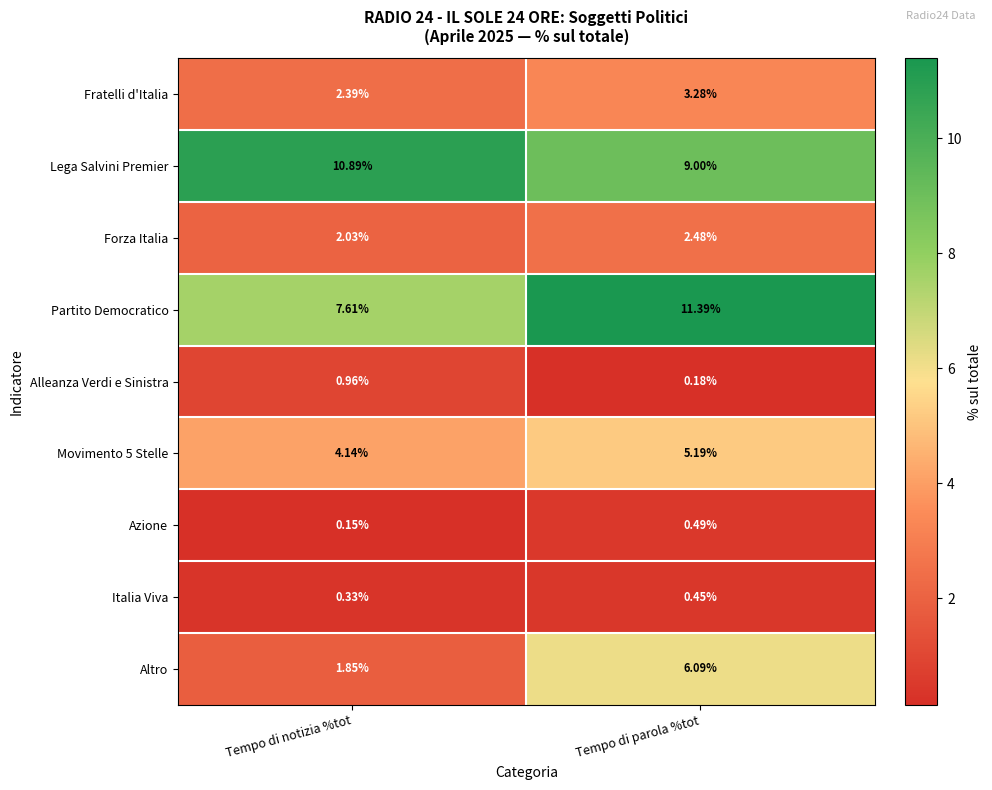

Which category has the highest value across all series?

Tempo di parola %tot